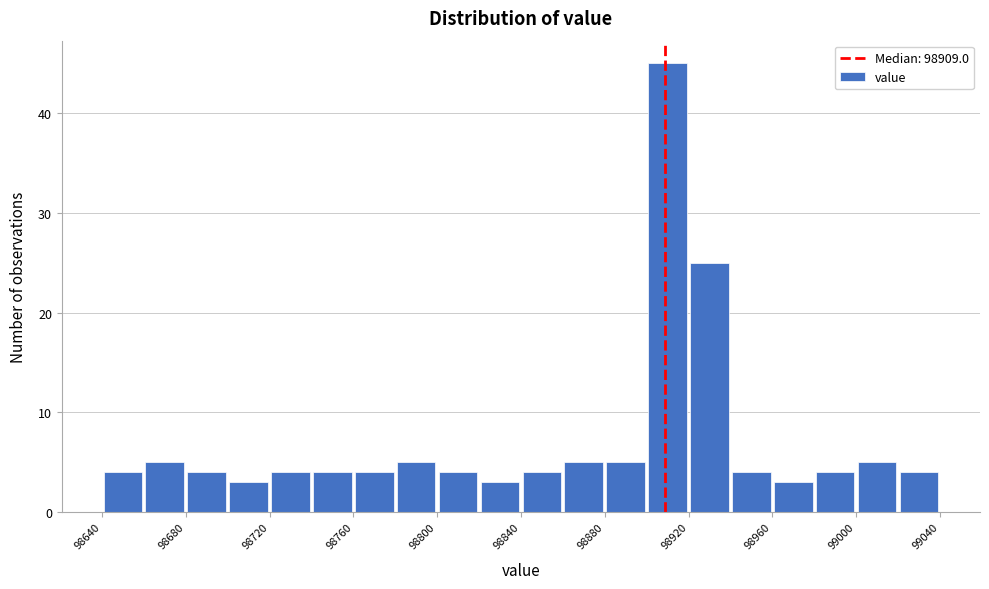

Read against the x-axis, roughly where is the centre of the tallest bar?

98910